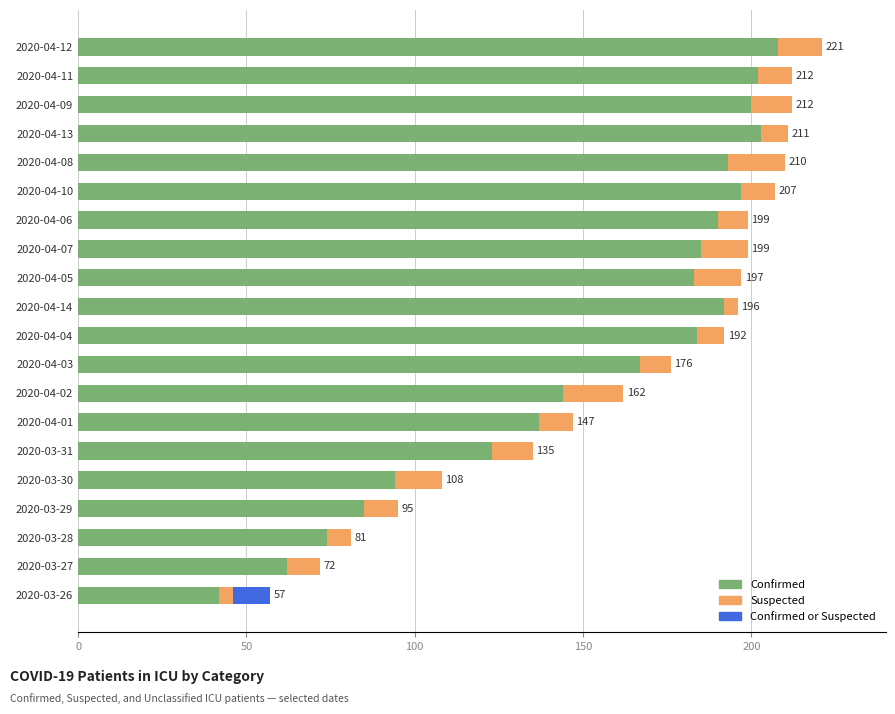

What is the total value across all series at 2020-03-29?

95